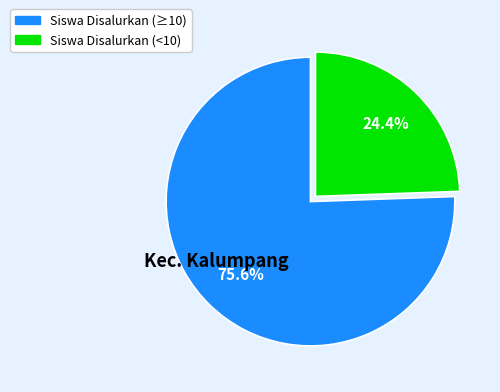

Is there a majority slice in this chart?

Yes